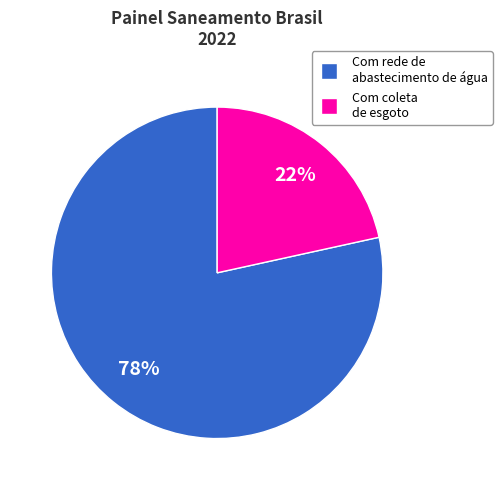

To the nearest percent, what is the average slice percentage?

50%